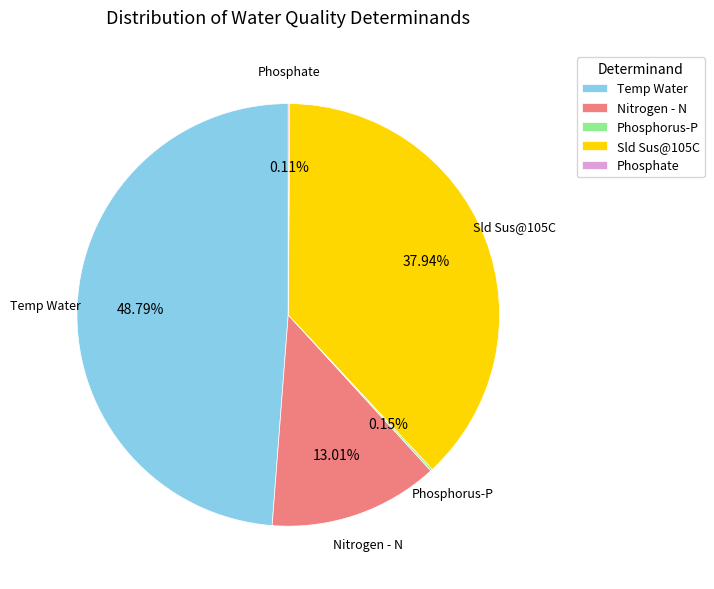

Which category has the biggest portion of the pie?

Temp Water